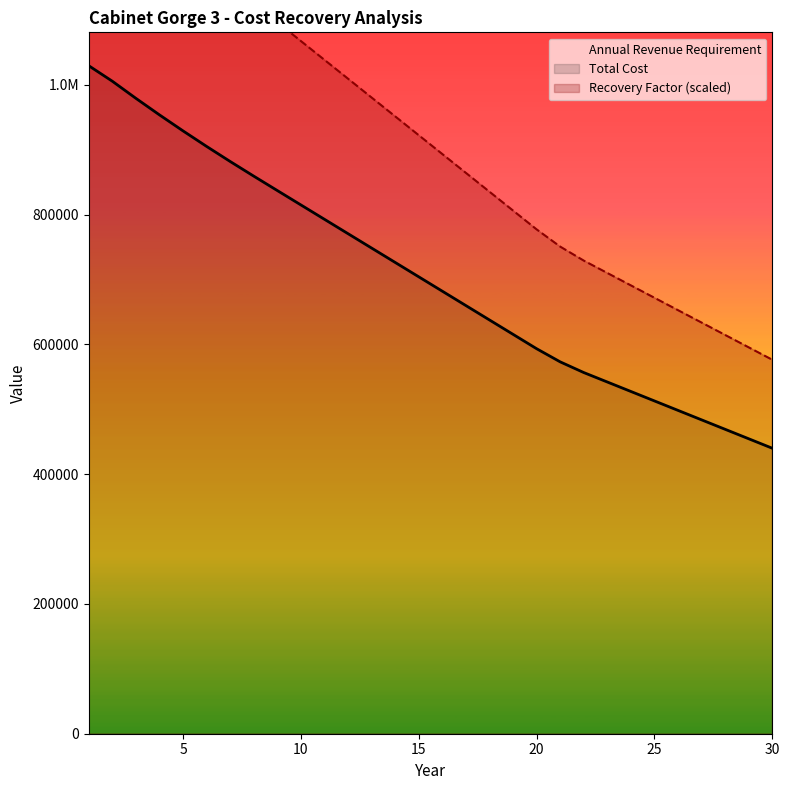

Which series has the largest range (max minus min)?

Recovery Factor (scaled)